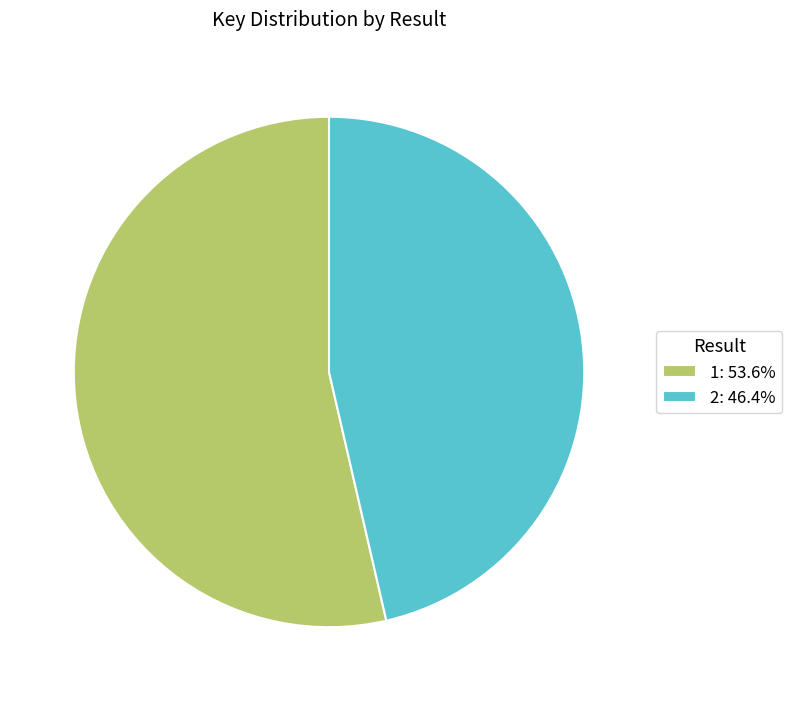

What is the ratio of the value at 2: 46.4% to the value at 1: 53.6%?

0.9